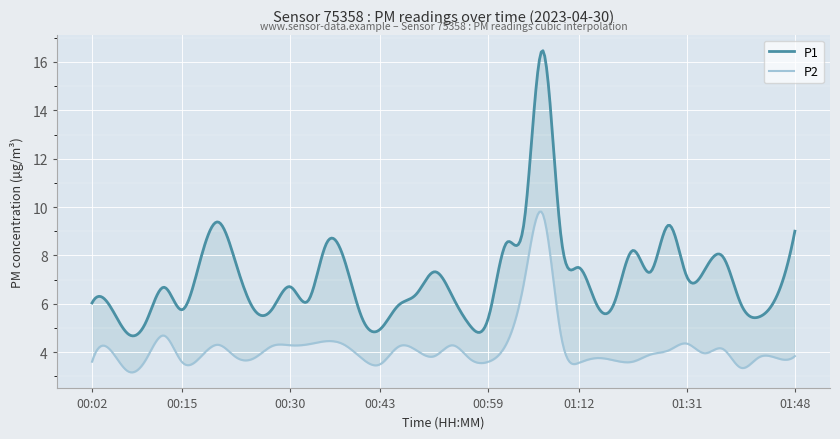

True or false: P2 and P1 intersect in this chart.

False